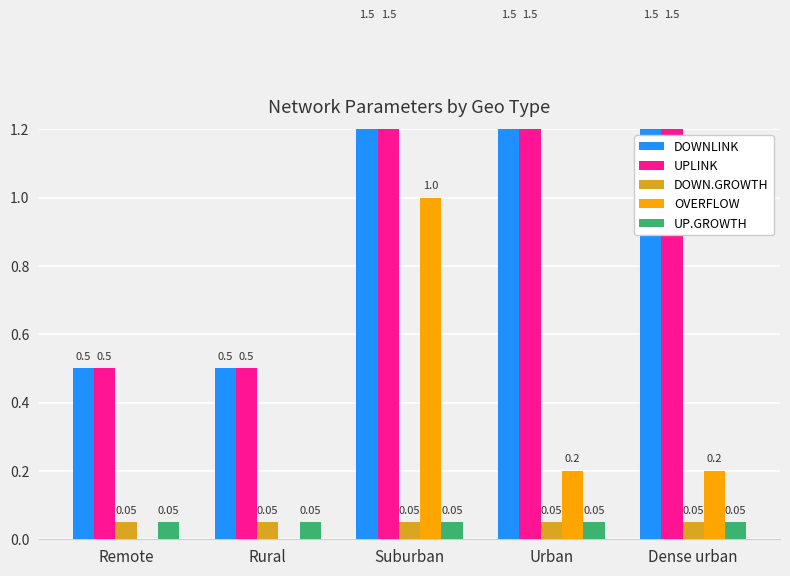

At how many categories does at least one series exceed 0?

5